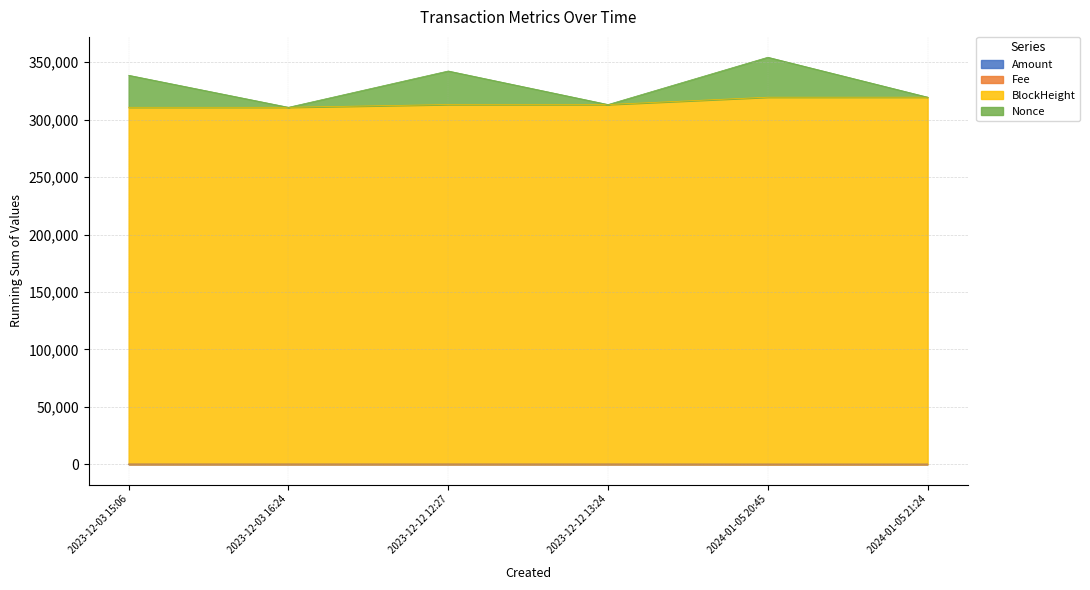

What is the difference between the maximum and minimum values in the Amount series?

37.7